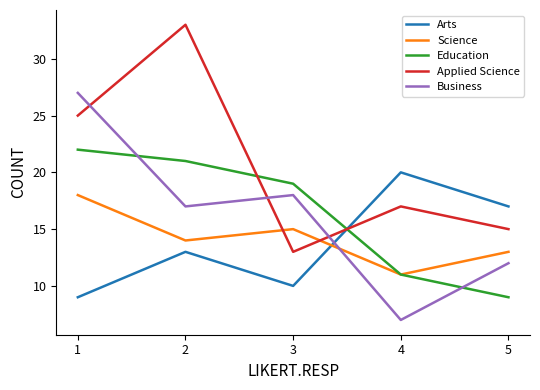

True or false: Science has a value of 20 at 2.

False